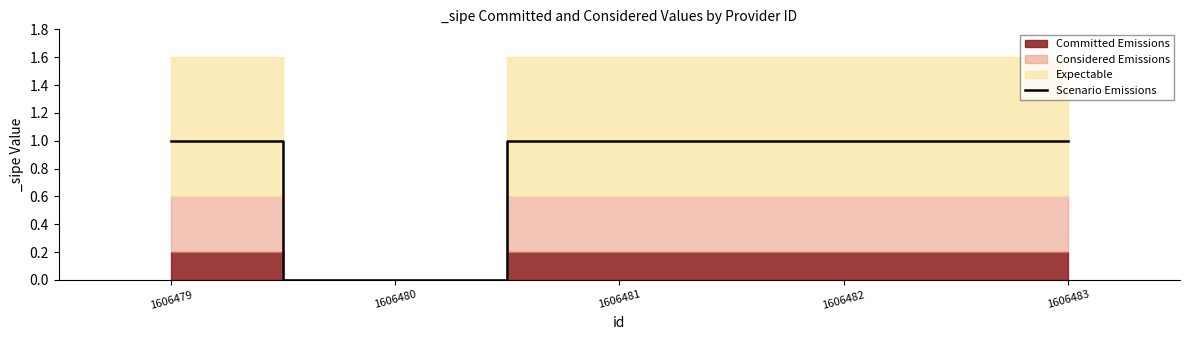

Reading right to left, what are all the values shown in this chart?

1	1	1	0	1